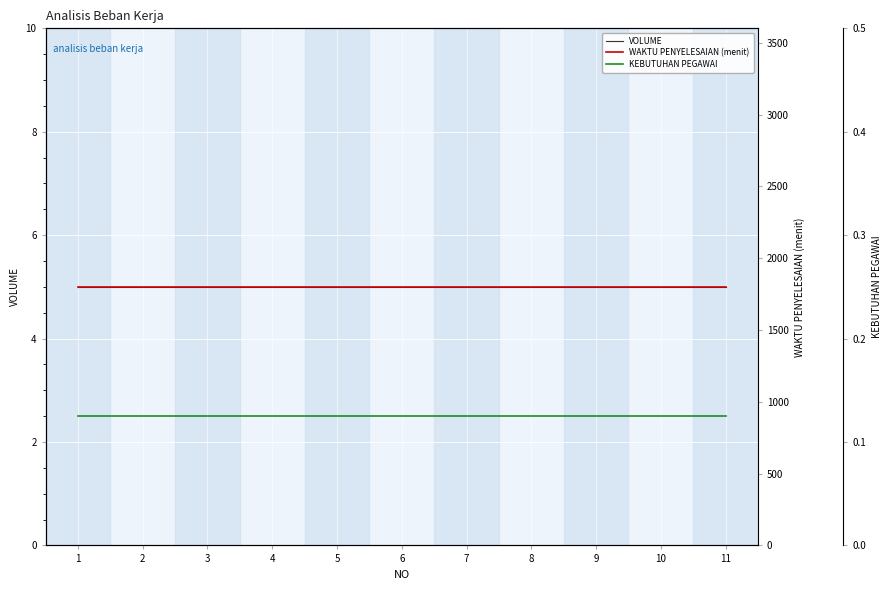

What is the spread (max minus min) of values at 8?

1799.9